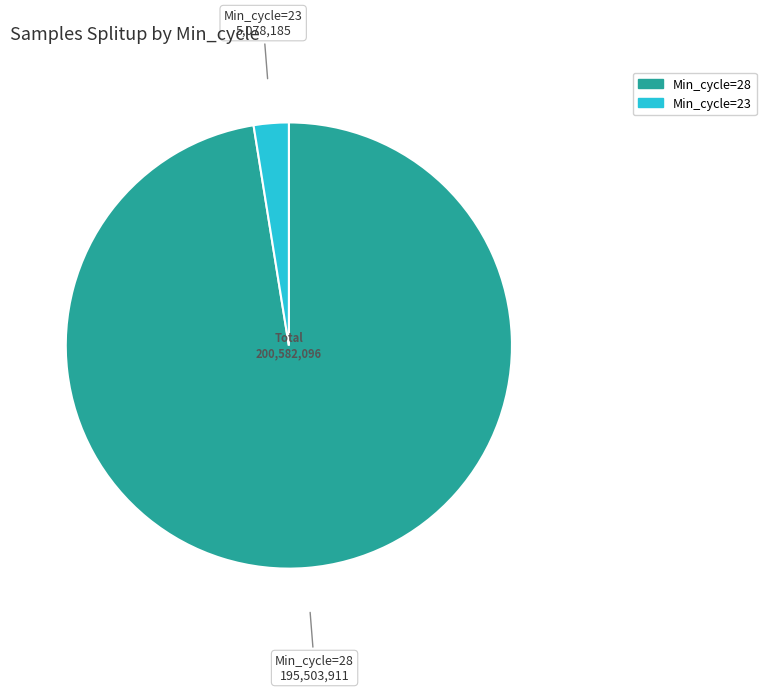

Does any single category account for the majority?

Yes